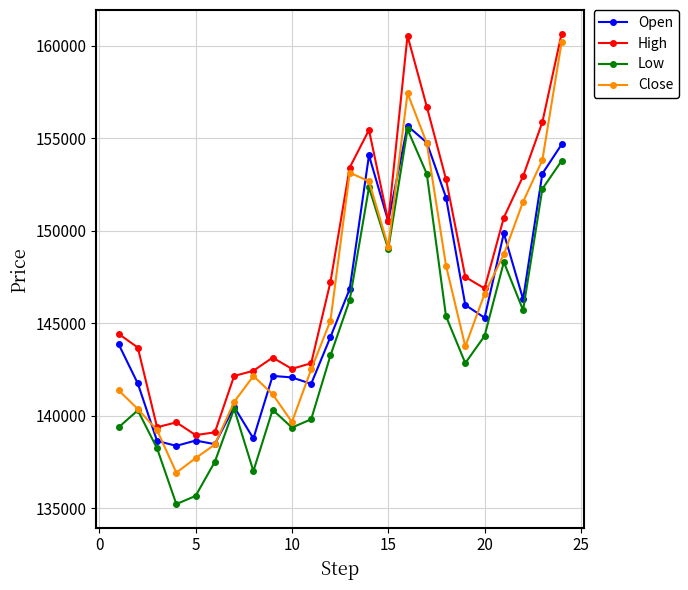

Which series has the widest spread of values?

Close